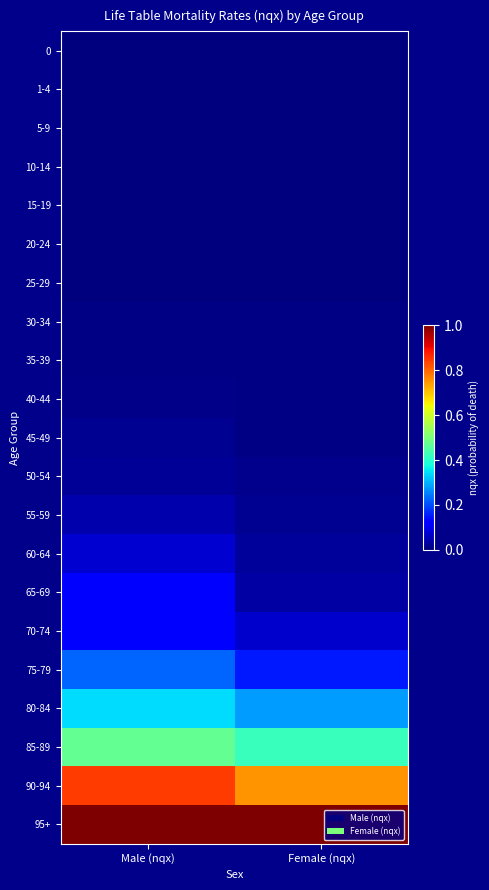

Is it true that 25-29 equals 0.0 at Male (nqx)?

True